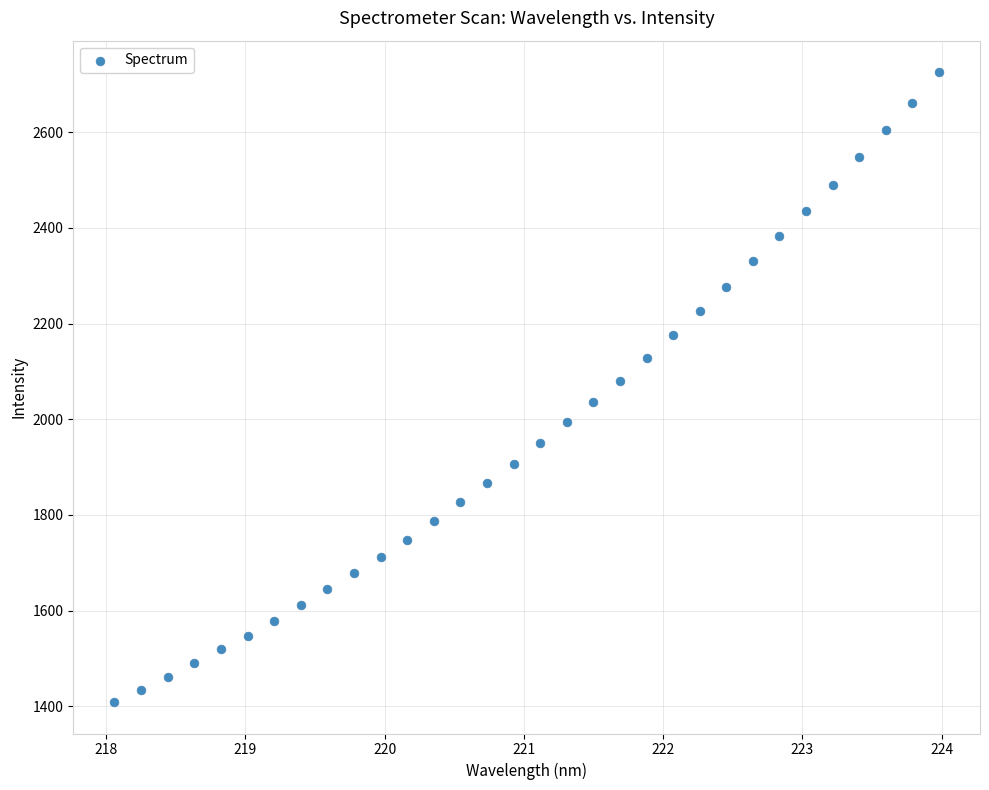

What is the range of X values (max minus min)?

5.9